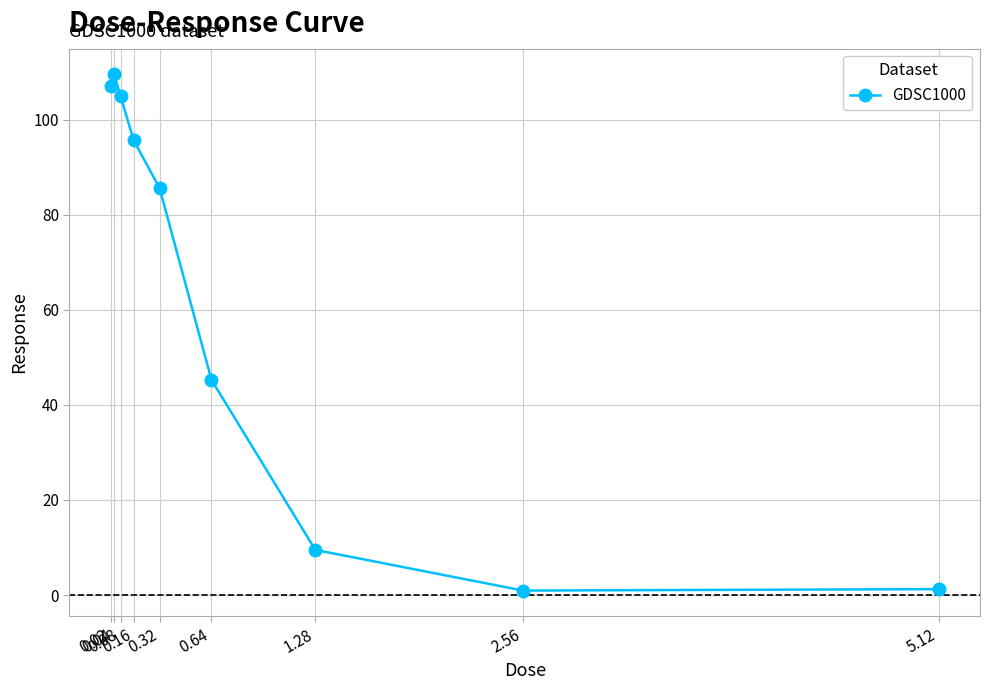

Where does the data first go above 85?

0.02